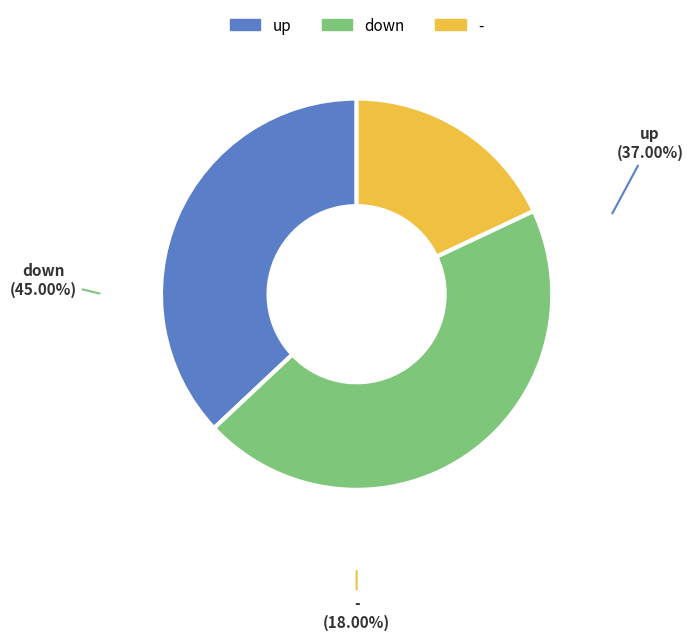

To the nearest percent, what portion does - represent?

18%